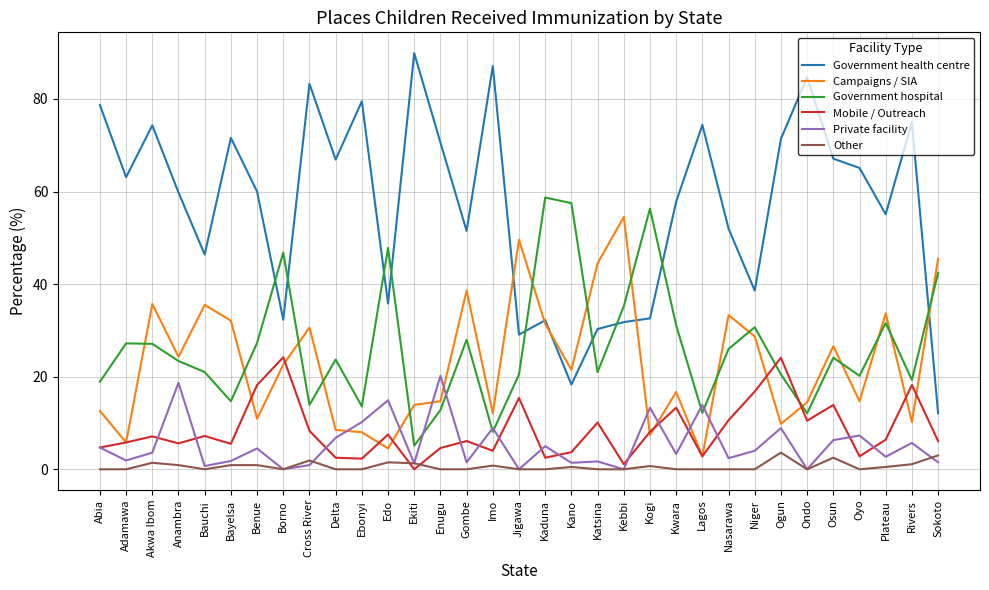

Which series has the largest total across all categories?

Government health centre